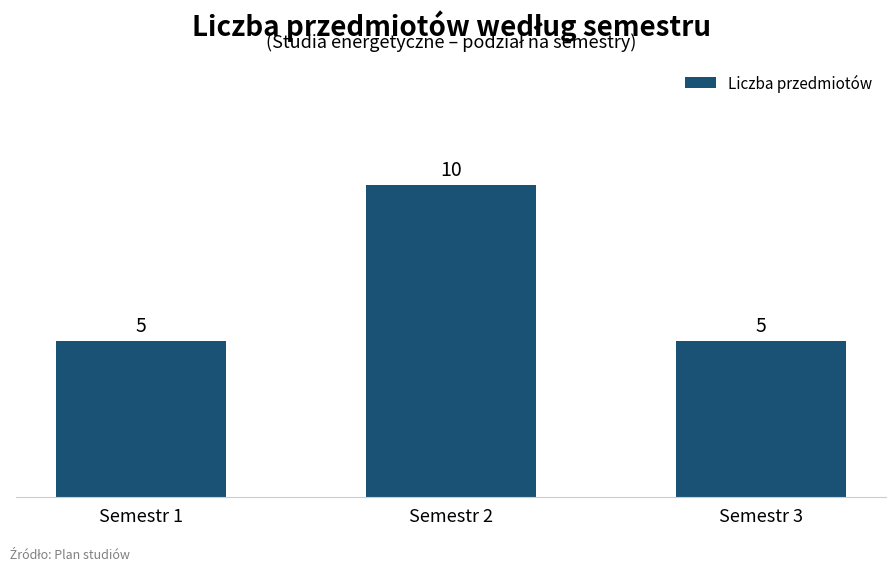

Reading left to right, list all the values displayed in this chart.

Semestr 1=5	Semestr 2=10	Semestr 3=5